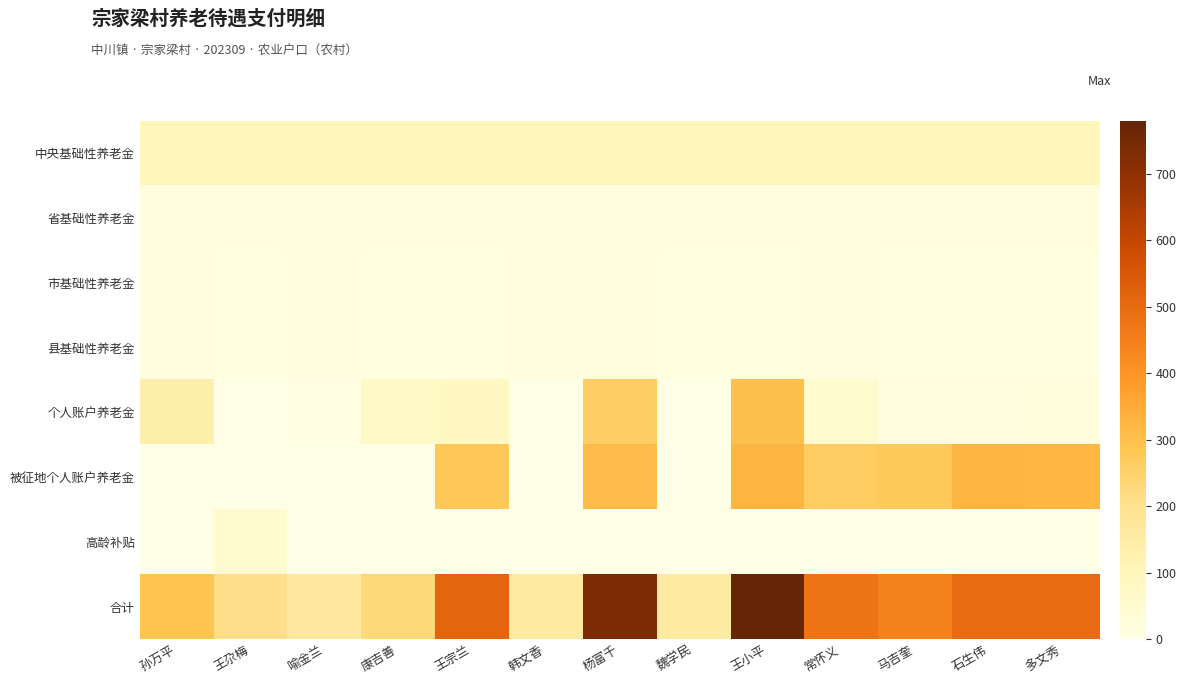

Rank the series at 王宗兰 from highest to lowest value.

合计, 被征地个人账户养老金, 中央基础性养老金, 个人账户养老金, 省基础性养老金, 市基础性养老金, 县基础性养老金, 高龄补贴